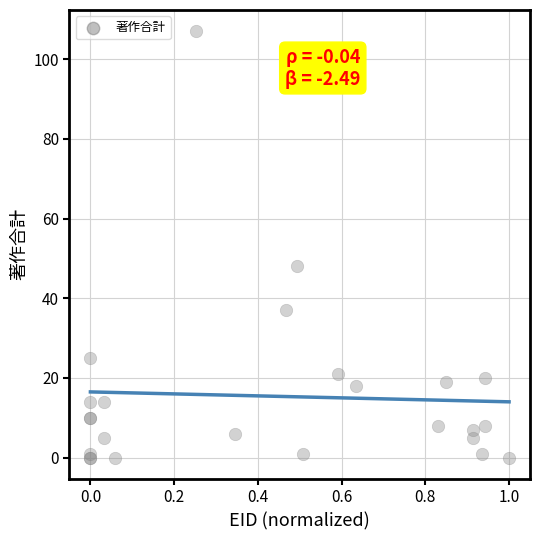

What Y value in the scatter plot is closest to 53?

48